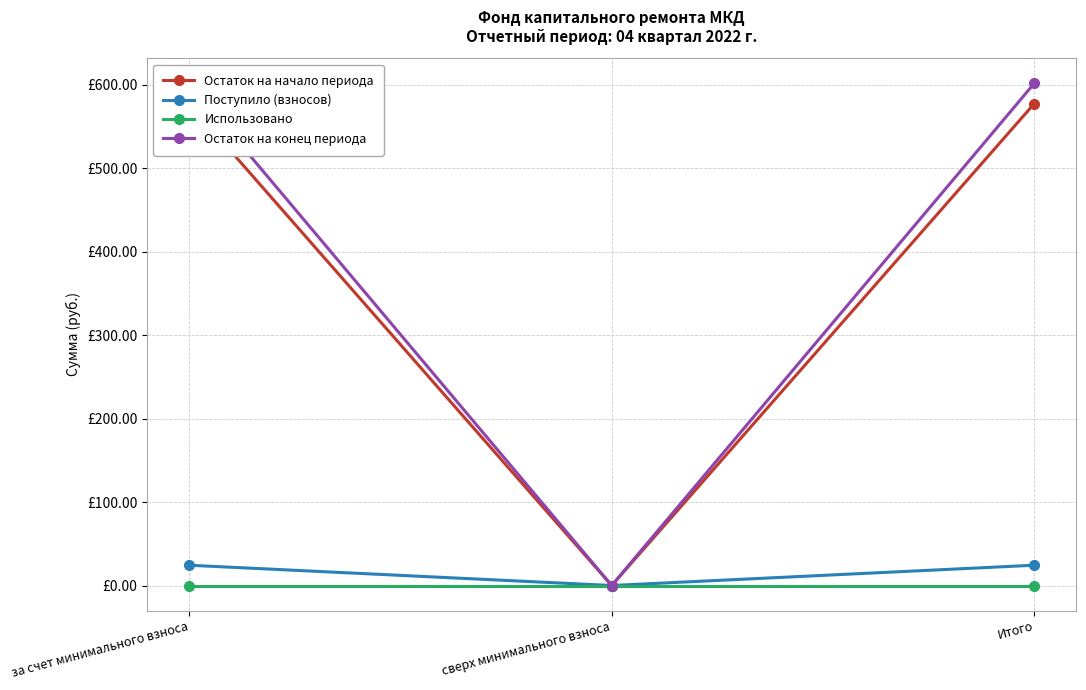

Reading left to right, what are all the values shown in this chart?

Остаток на начало периода: за счет минимального взноса=577.6	сверх минимального взноса=0.0	Итого=577.6
Поступило (взносов): за счет минимального взноса=24.3	сверх минимального взноса=0.0	Итого=24.3
Использовано: за счет минимального взноса=0.0	сверх минимального взноса=0.0	Итого=0.0
Остаток на конец периода: за счет минимального взноса=601.9	сверх минимального взноса=0.0	Итого=601.9